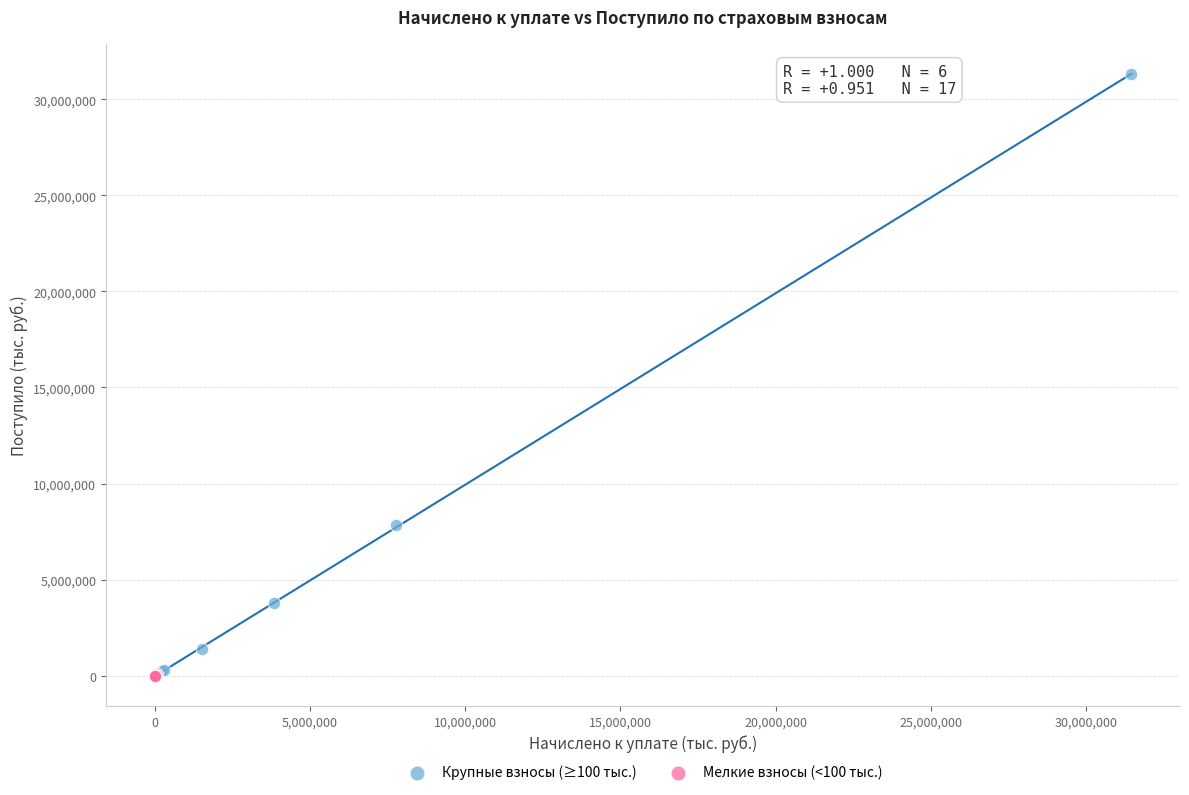

Which series has the largest Y range (max minus min)?

Крупные взносы (≥100 тыс.)